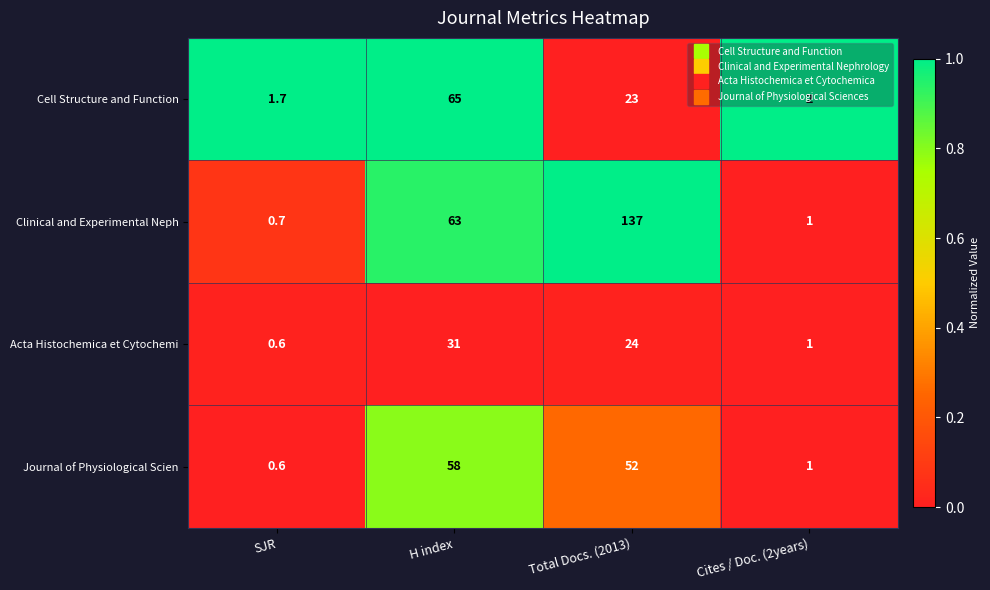

The value of Clinical and Experimental Neph at SJR is 1.0. True or false?

False